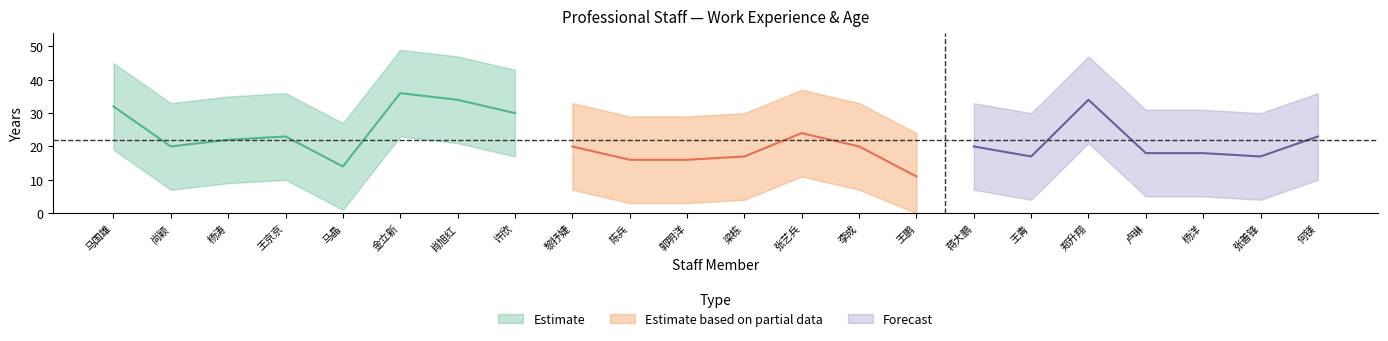

The upper series shows 33 at 李成. True or false?

True